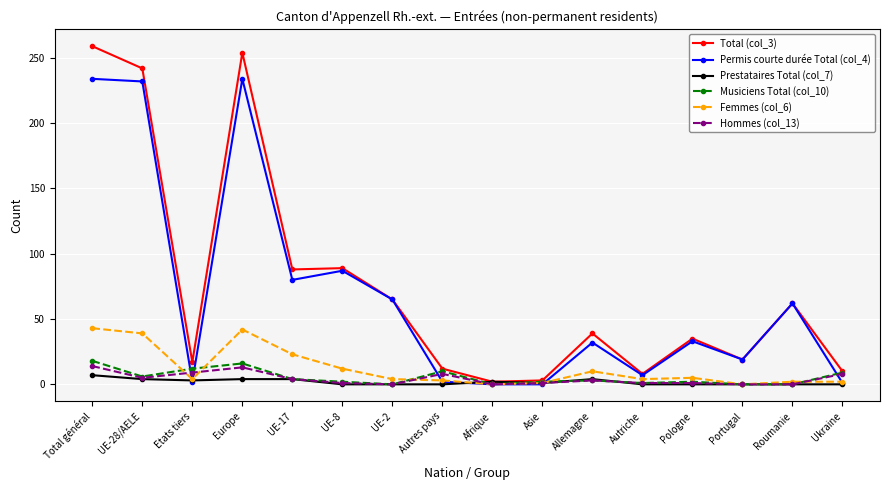

The Total (col_3) series shows 254 at Europe. True or false?

True